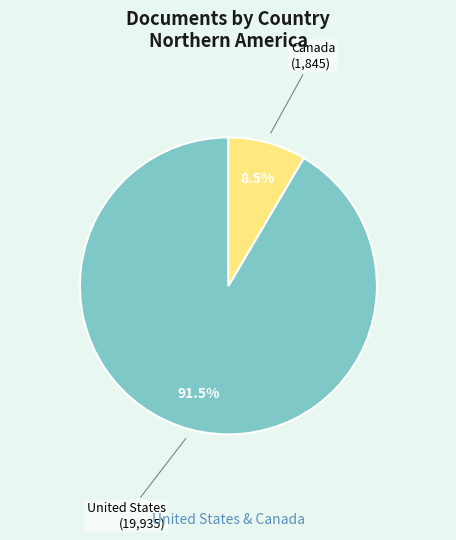

Does Canada represent more than half of the total?

No